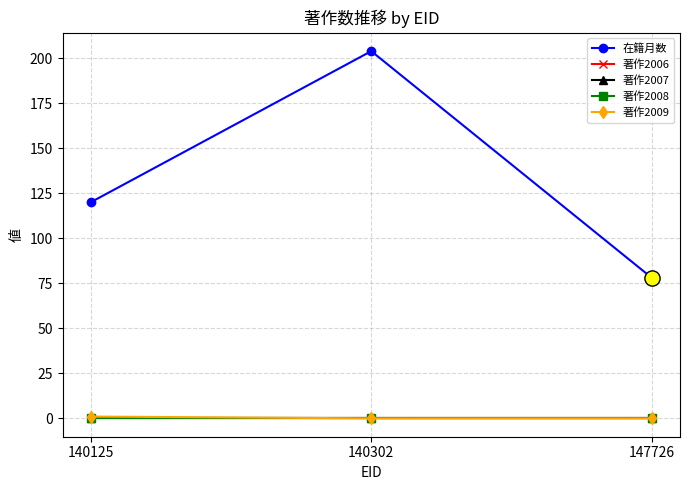

At which category is the sum across all series the highest?

140302